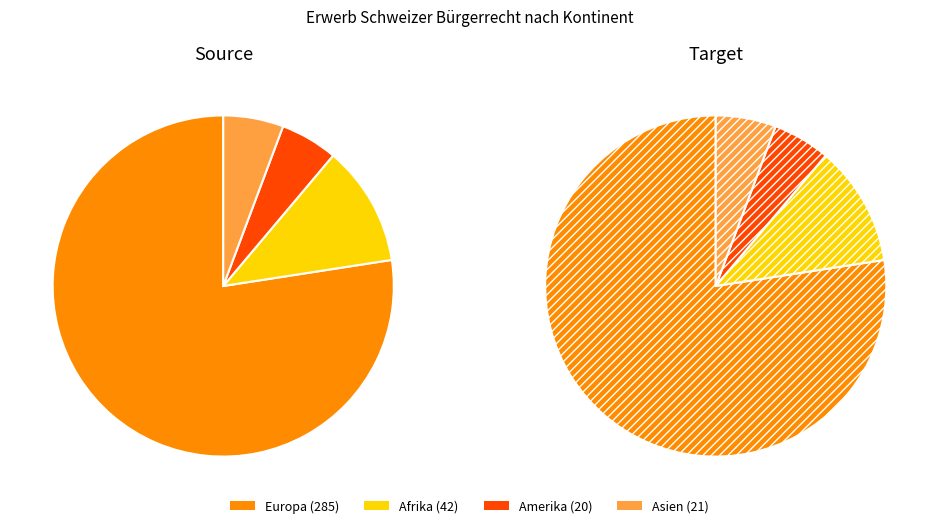

Is it true that Afrika is 11% of the pie?

True